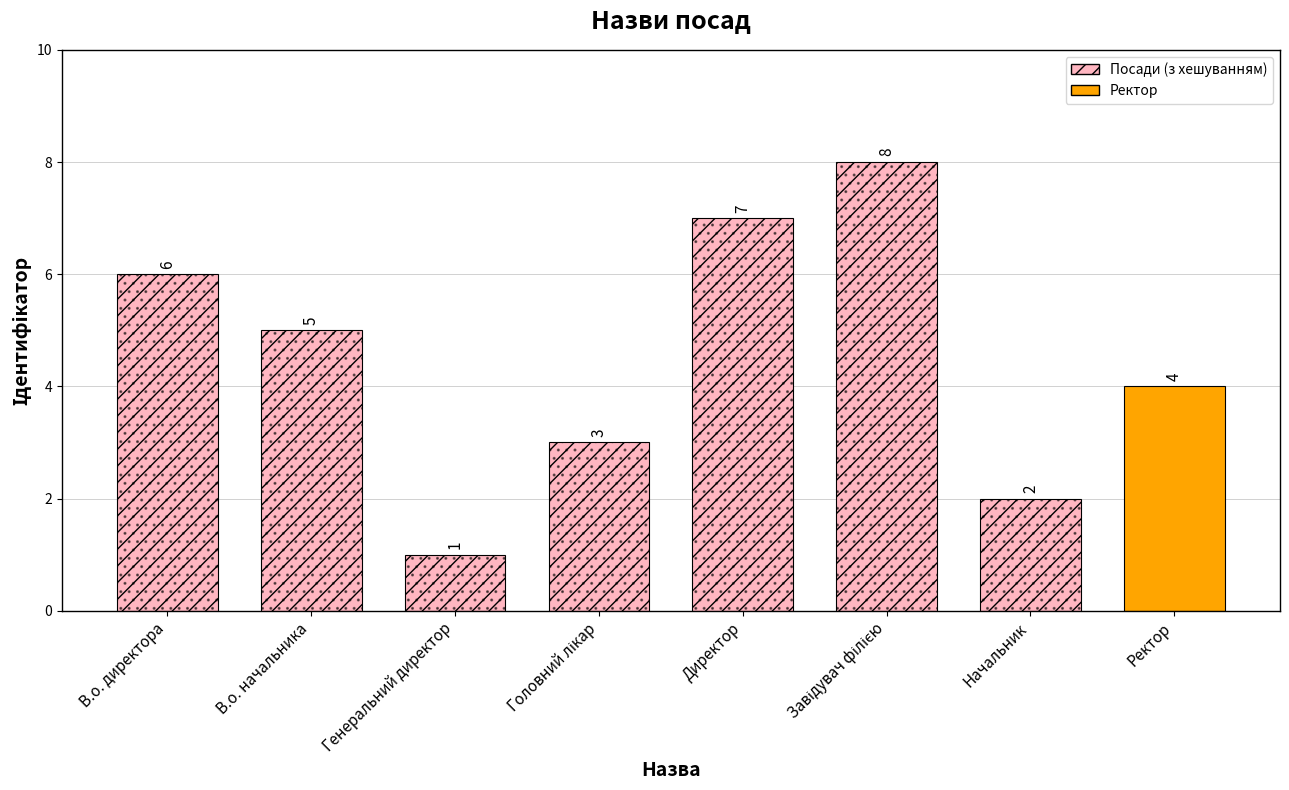

What is the difference between the values at В.о. директора and Головний лікар?

3